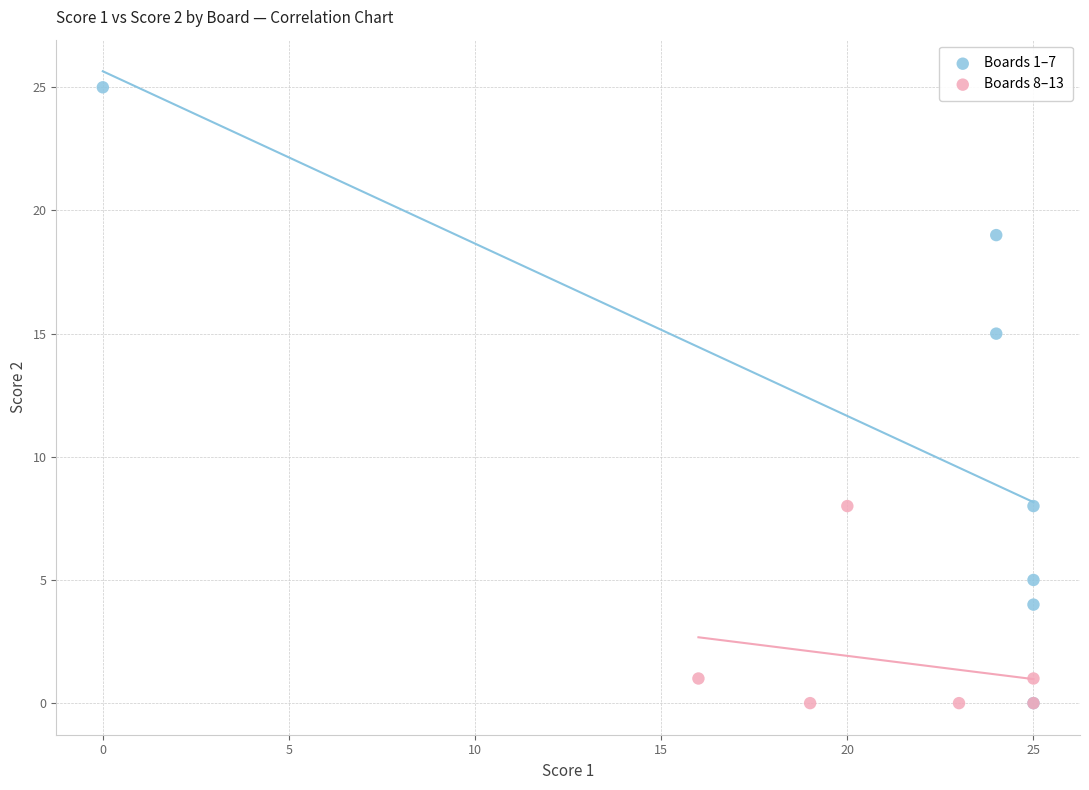

Which series reaches the maximum Y coordinate?

Boards 1–7